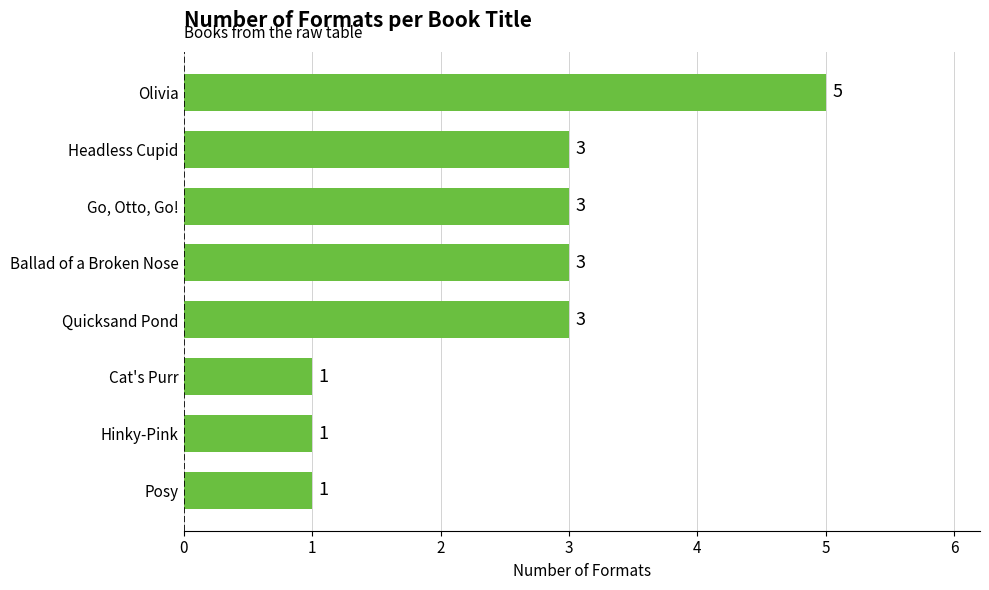

Count the values in the range 1 to 3.

7